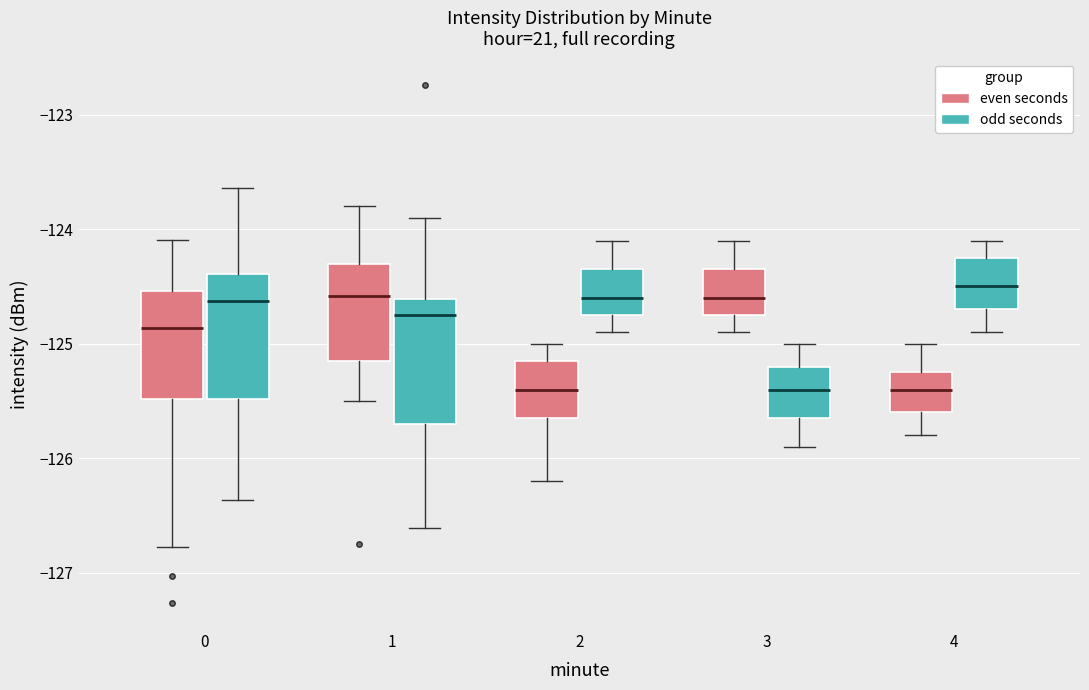

Reading left to right, transcribe this box plot: for each box, give where its median line is, the range the box spans, and where its two whiskers end, as read against the y-axis. The values are not printed on the chart, so give them approximately, as read against the axis.

0 (even seconds): median -124.9, box -125.5 to -124.5, whiskers -126.8 to -124.1
0 (odd seconds): median -124.6, box -125.5 to -124.4, whiskers -126.4 to -123.6
1 (even seconds): median -124.6, box -125.1 to -124.3, whiskers -125.5 to -123.8
1 (odd seconds): median -124.8, box -125.7 to -124.6, whiskers -126.6 to -123.9
2 (even seconds): median -125.4, box -125.6 to -125.1, whiskers -126.2 to -125.0
2 (odd seconds): median -124.6, box -124.7 to -124.3, whiskers -124.9 to -124.1
3 (even seconds): median -124.6, box -124.7 to -124.3, whiskers -124.9 to -124.1
3 (odd seconds): median -125.4, box -125.6 to -125.2, whiskers -125.9 to -125.0
4 (even seconds): median -125.4, box -125.6 to -125.2, whiskers -125.8 to -125.0
4 (odd seconds): median -124.5, box -124.7 to -124.2, whiskers -124.9 to -124.1